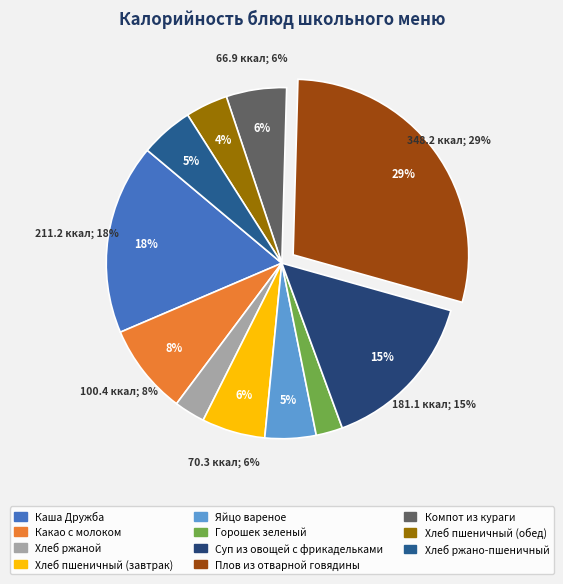

To the nearest percent, what percentage of the pie is Хлеб ржаной?

3%